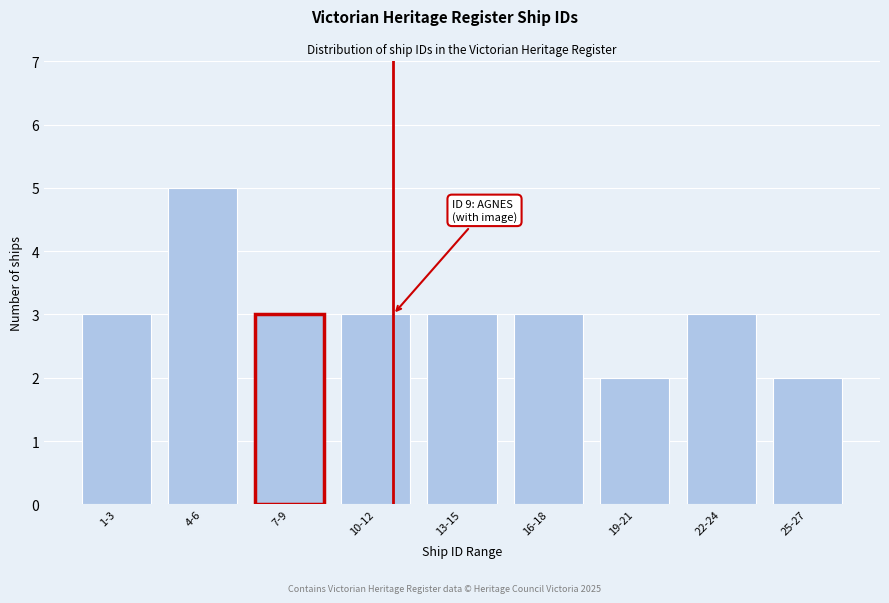

Reading left to right, extract all data points from this chart.

3	5	3	3	3	3	2	3	2